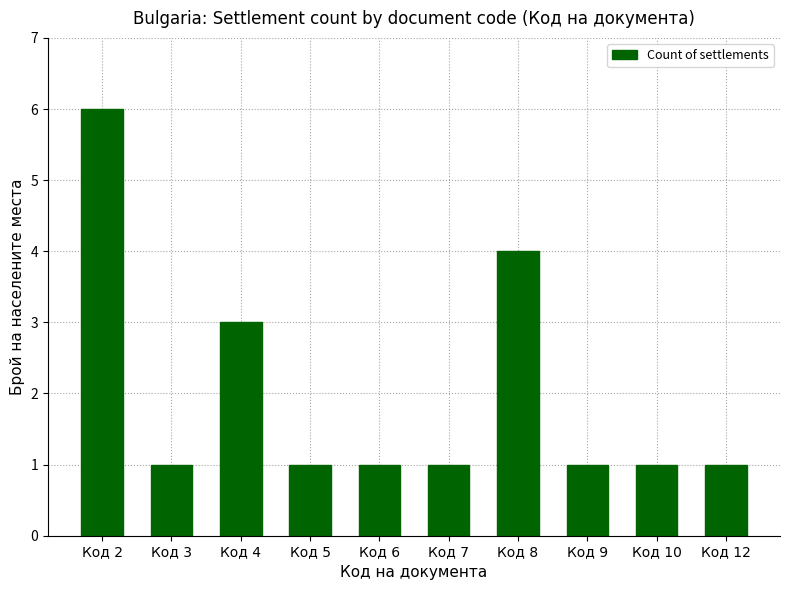

What is the value of the 7th bar from the left?

4